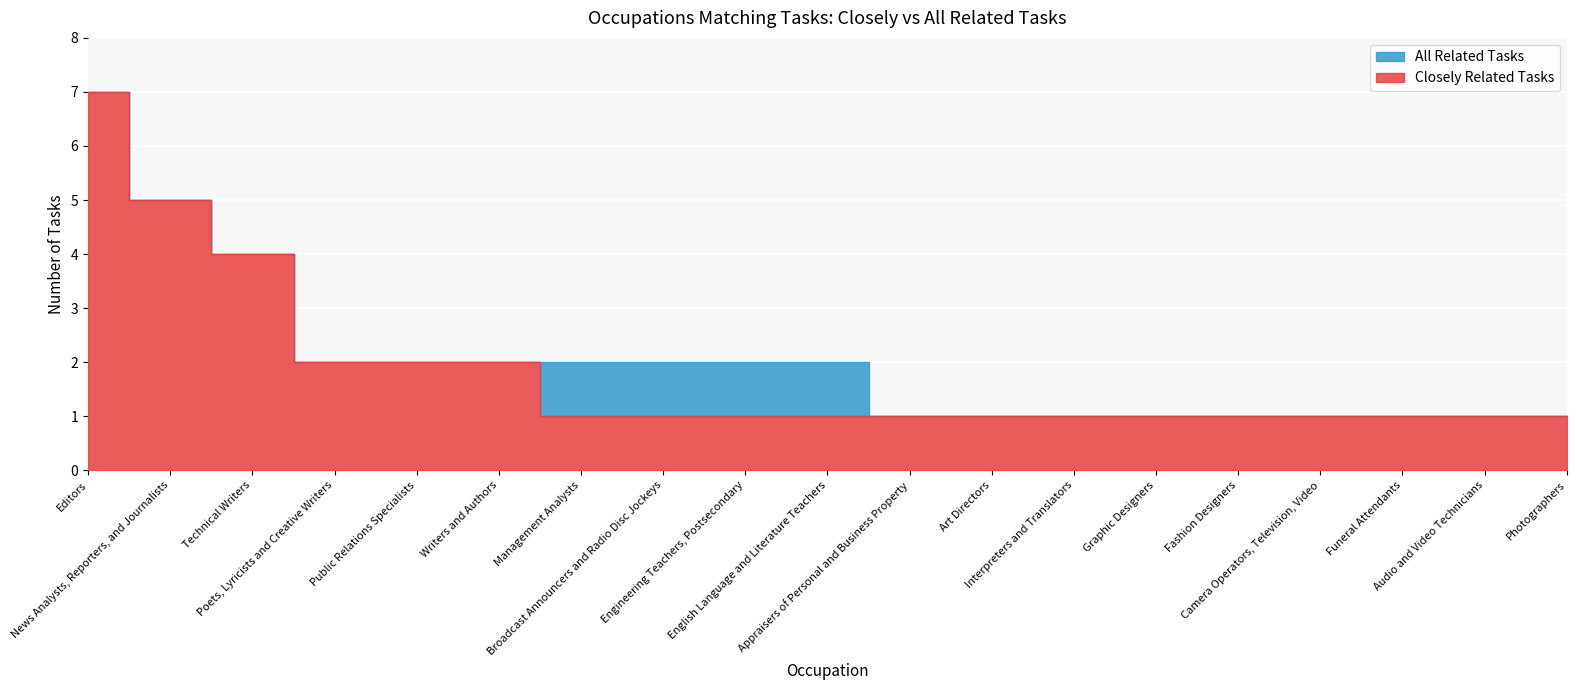

What is the total value across all series at Management Analysts?

3